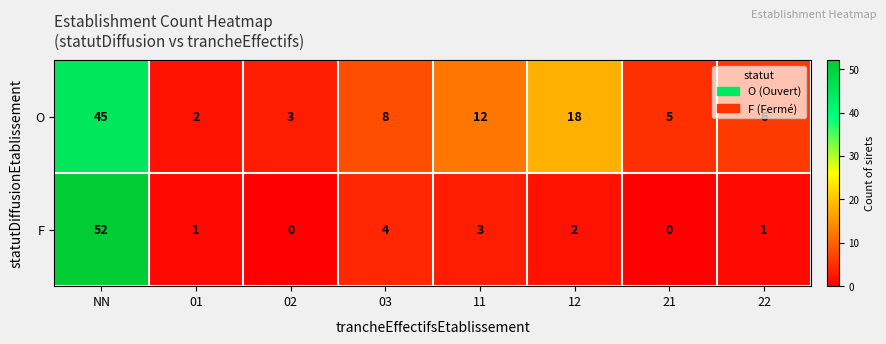

At which category is the sum across all series the highest?

NN